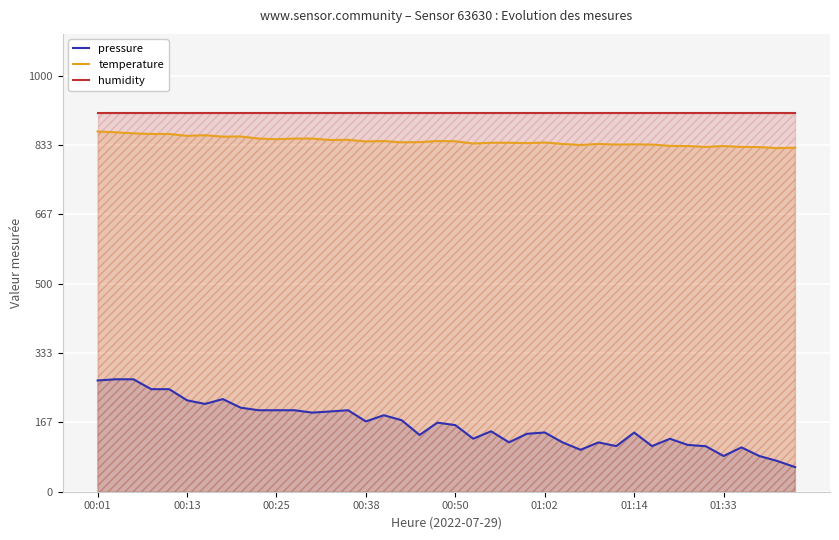

At which label does temperature first exceed 840?

00:01